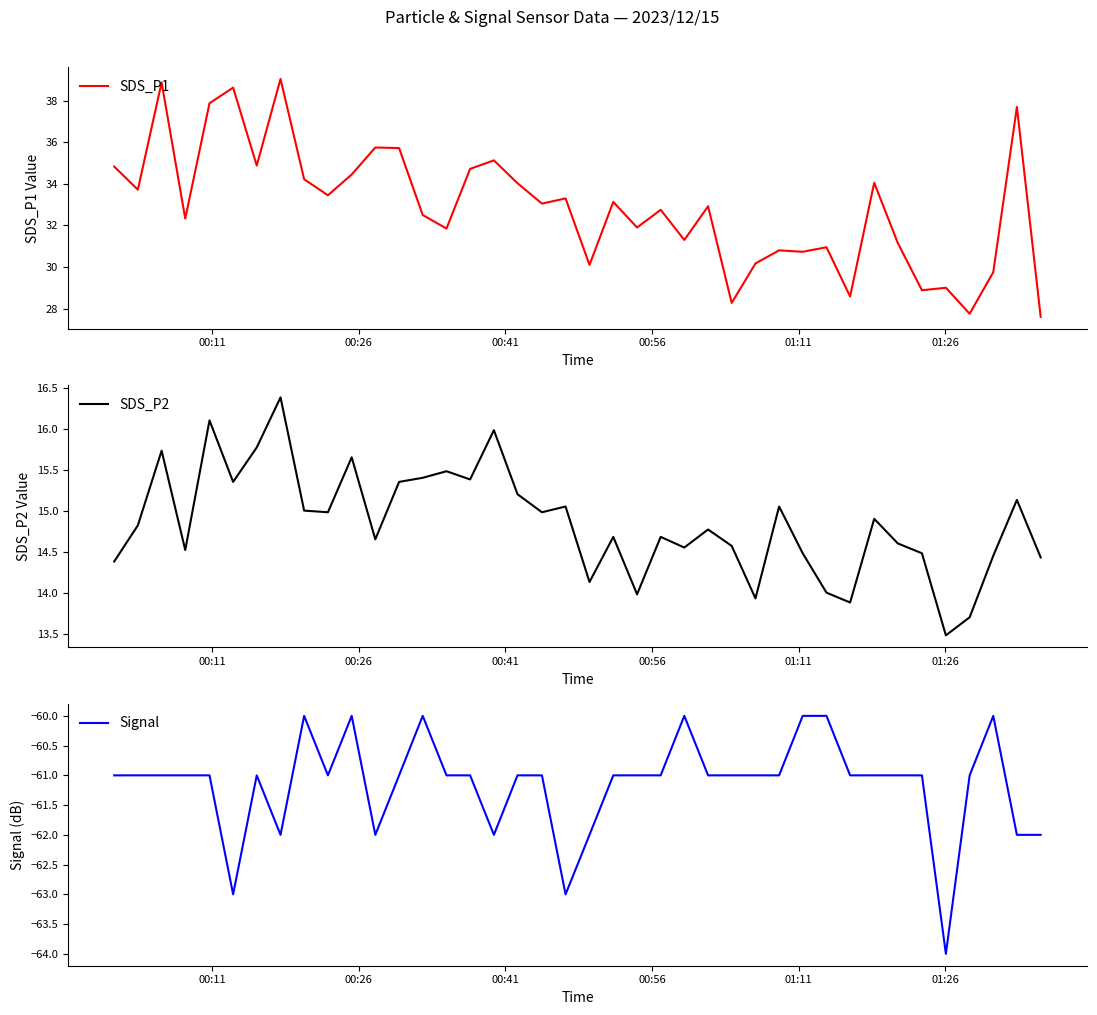

True or false: SDS_P1 and Signal cross at least once.

False